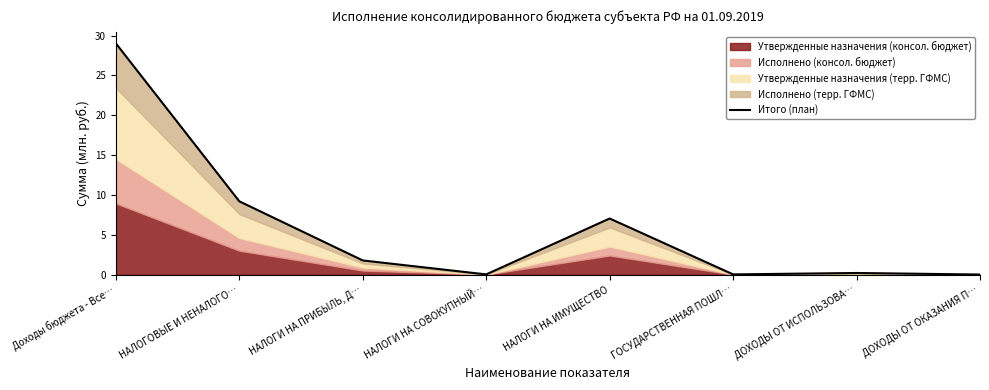

What is the change in value from ГОСУДАРСТВЕННАЯ ПОШЛ… to ДОХОДЫ ОТ ИСПОЛЬЗОВА…?

+0.2